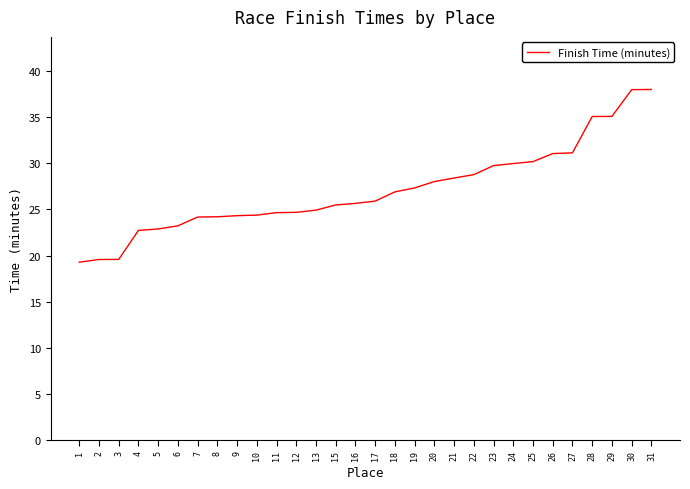

What is the difference between the values at 30 and 20?

10.0